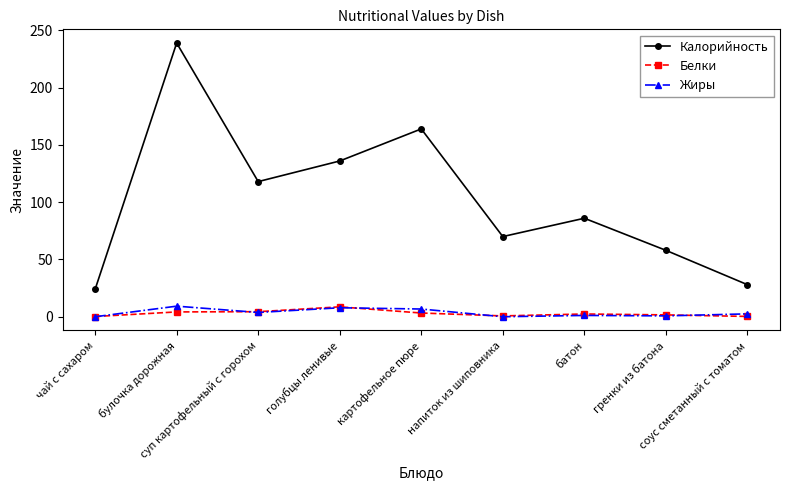

True or false: Жиры and Калорийность intersect in this chart.

False